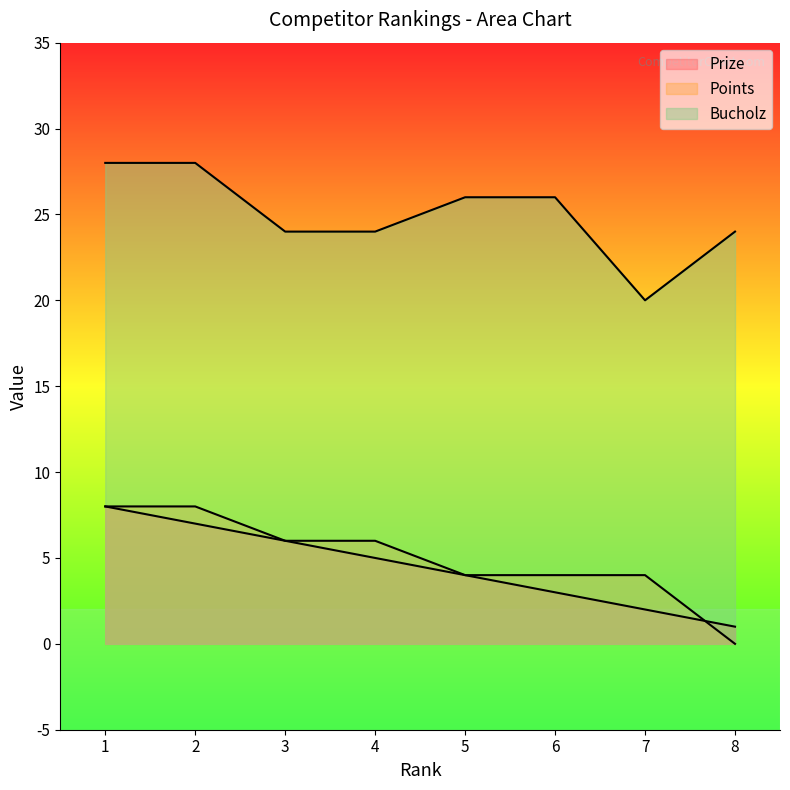

True or false: Prize has more than 2 interior local peaks.

False